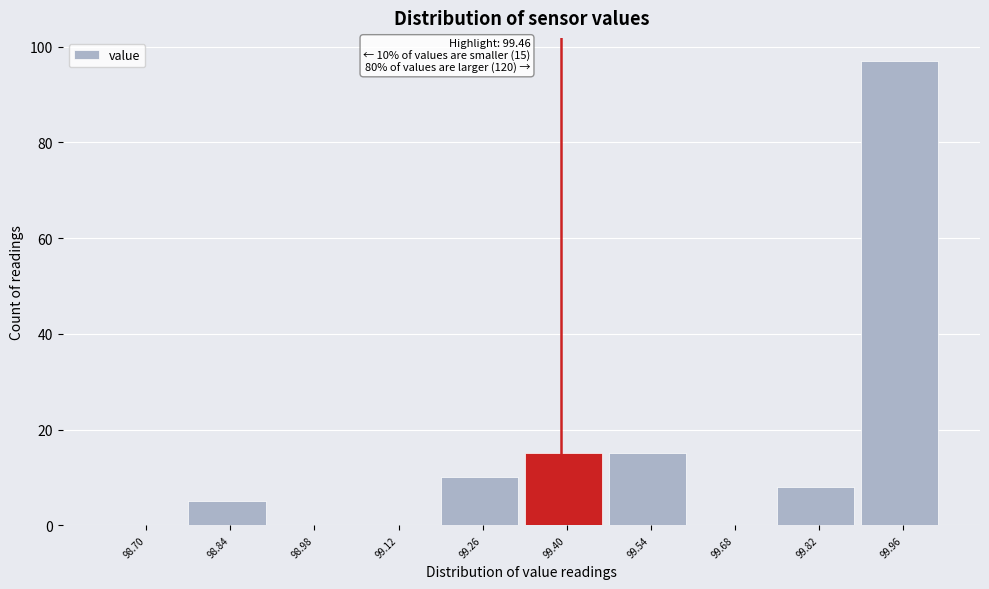

The chart shows a value of -65 at 98.98. True or false?

False